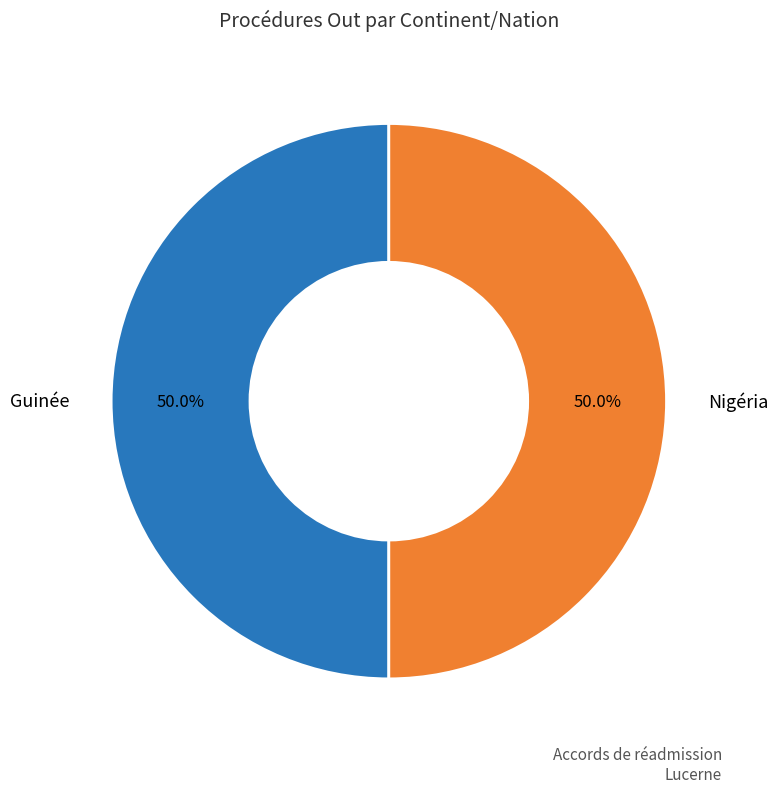

How many segments does this pie chart have?

2